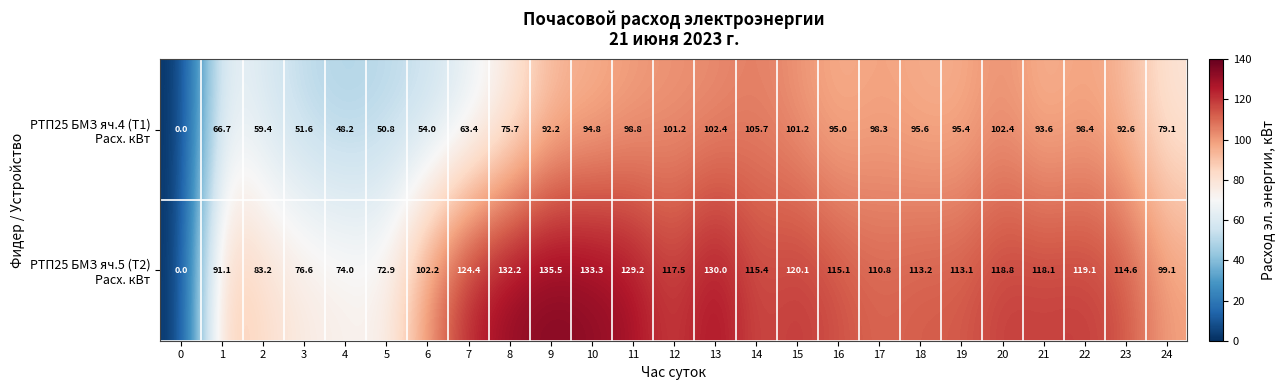

What is the difference between the highest and lowest values at 8?

56.5